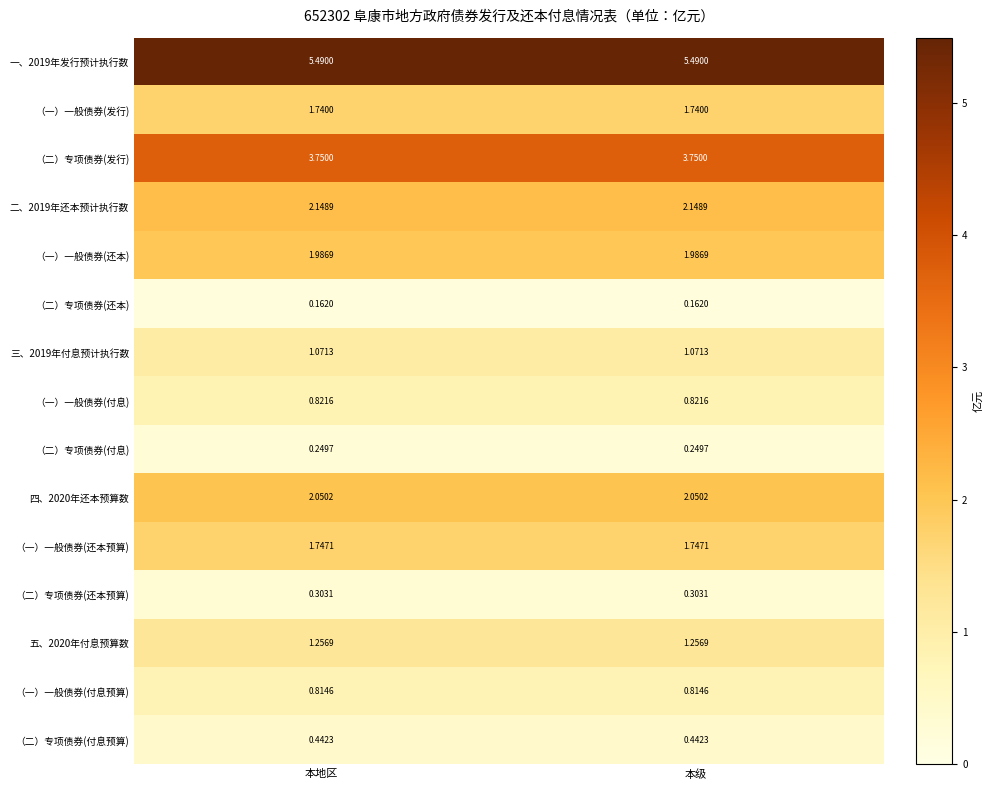

How many distinct data groups are displayed?

15